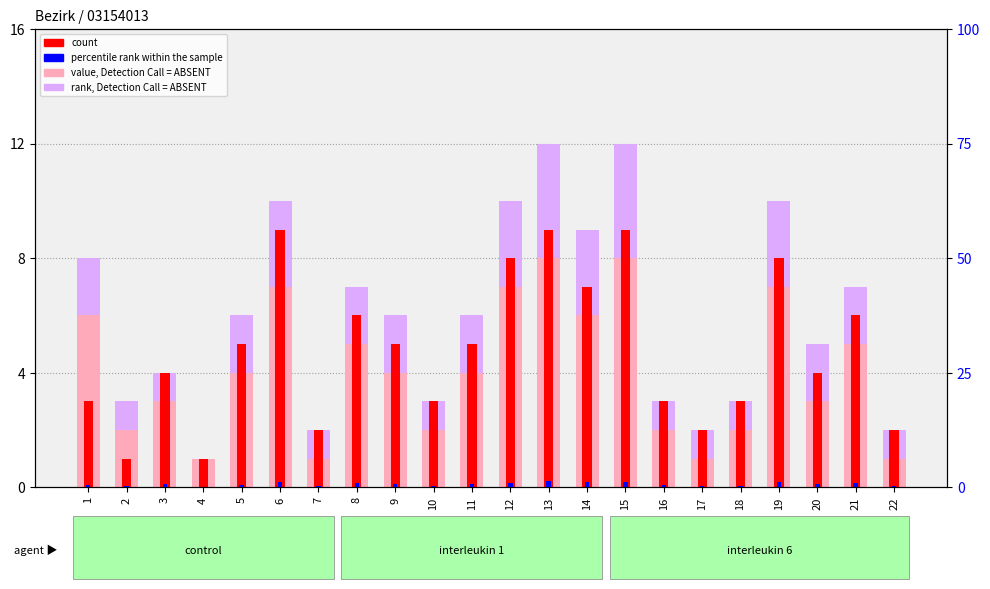

What is the sum of the rank, Detection Call = ABSENT values at 16 and 6?

4.0